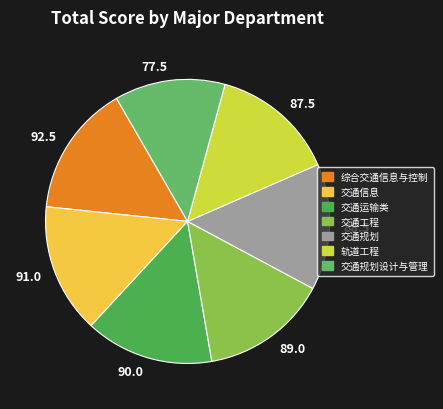

How many slices are in this pie chart?

7